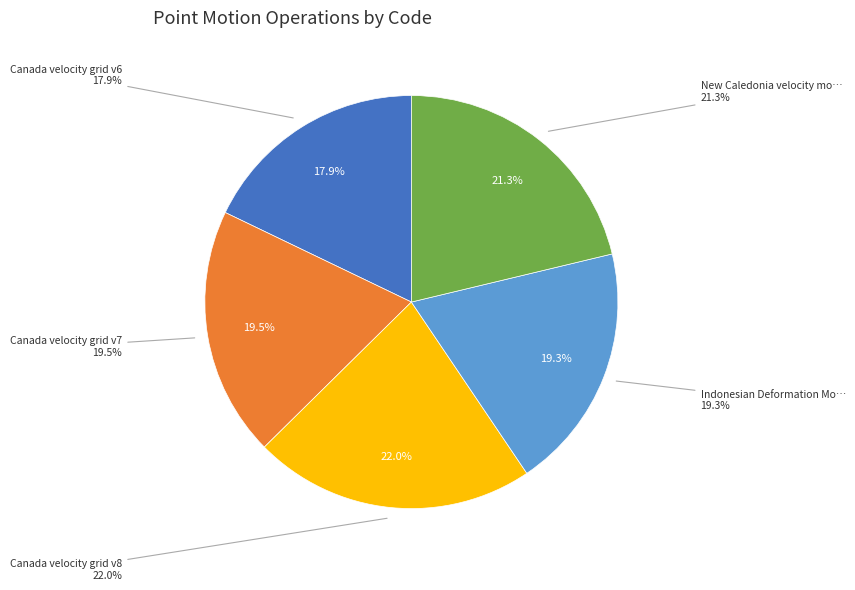

Between Canada velocity grid v7 and Canada velocity grid v6, which is larger?

Canada velocity grid v7